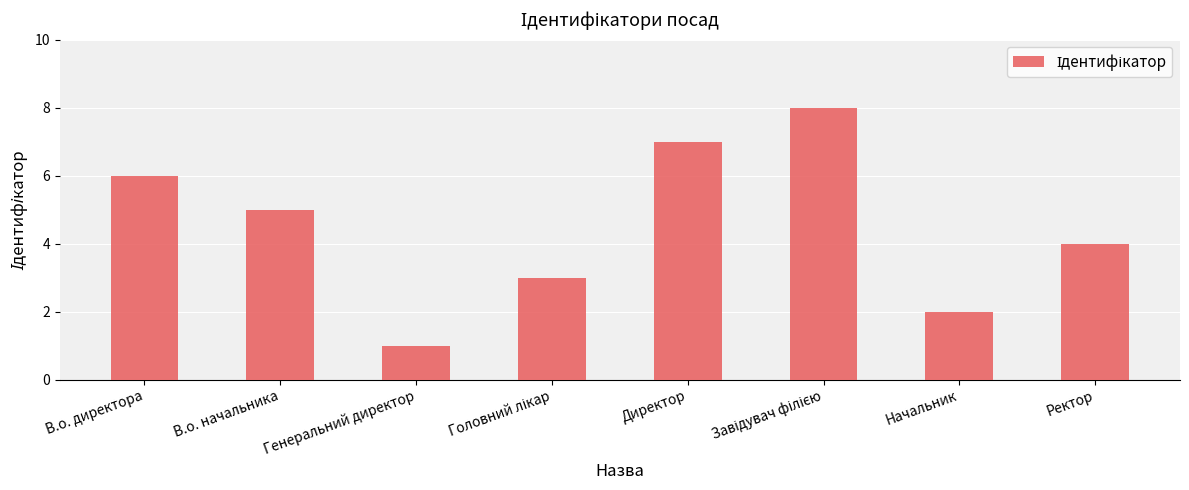

What is the difference between the maximum and second lowest values?

6